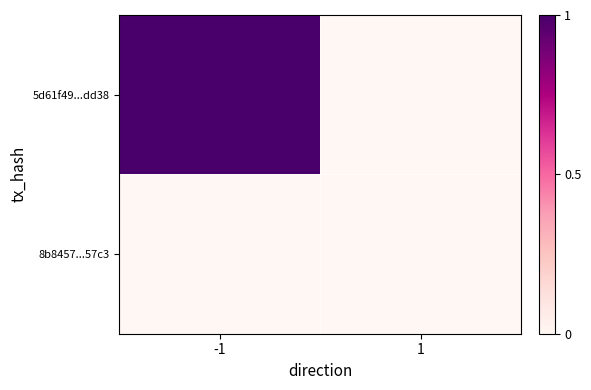

Which category has the lowest value across all series?

1